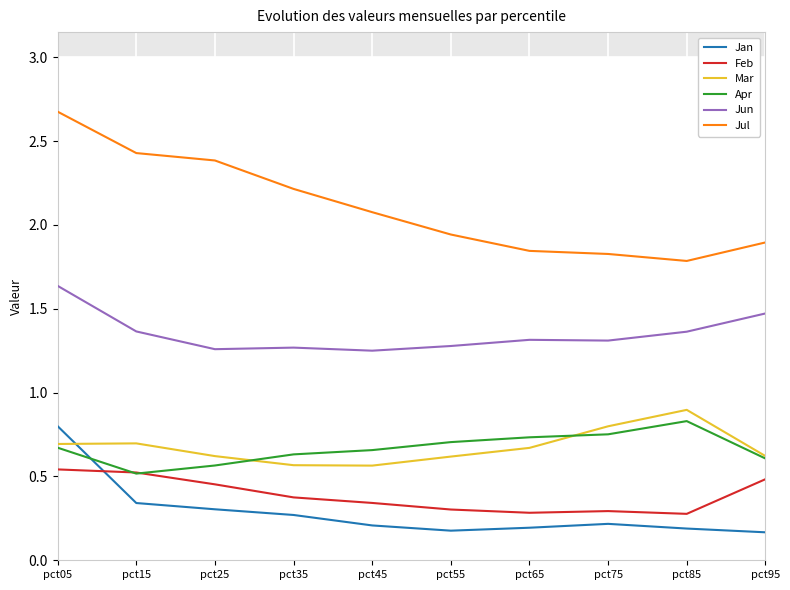

The value of Mar at pct05 is 0.2. True or false?

False